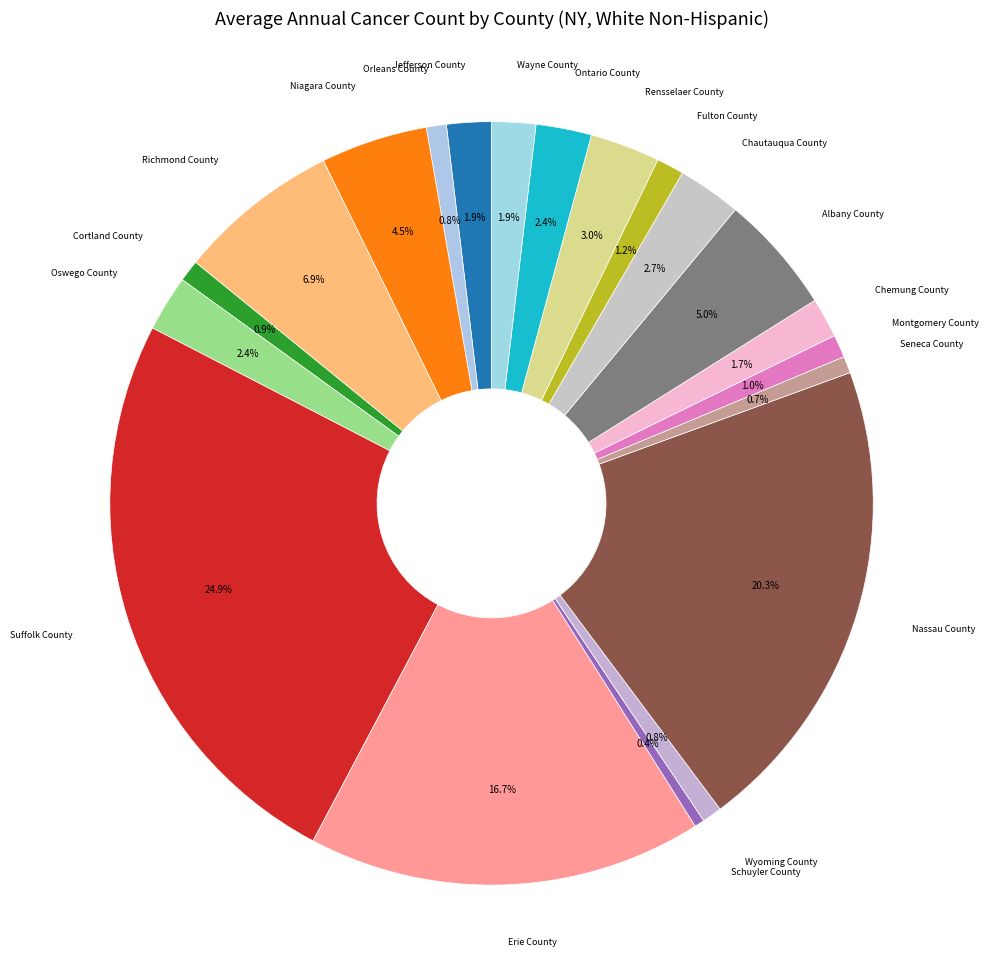

How many slices are in this pie chart?

20